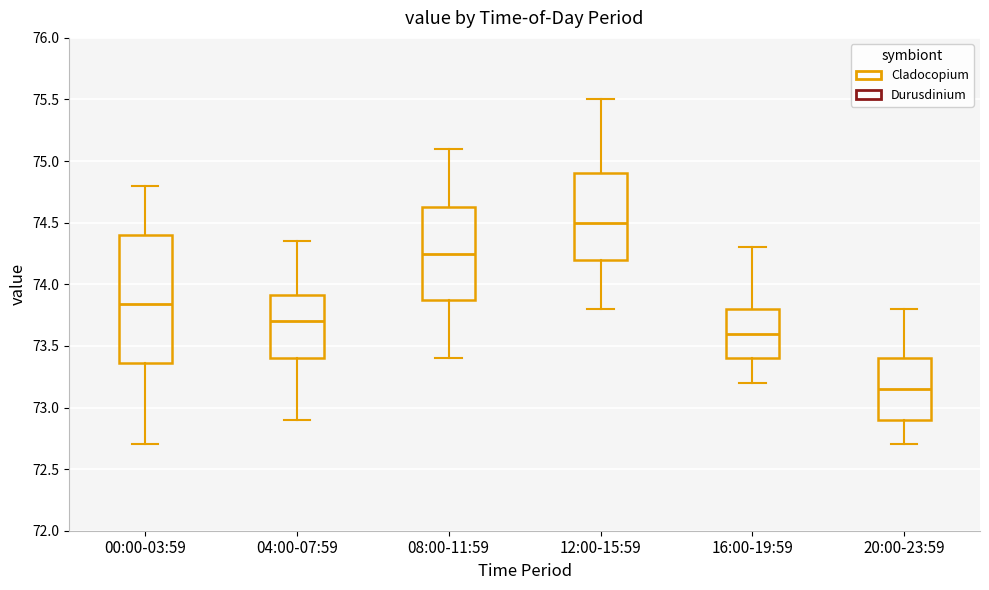

Where is the upper edge of the box for 20:00-23:59 on the y-axis? The values are not printed on the chart, so give them approximately, as read against the axis.

73.40